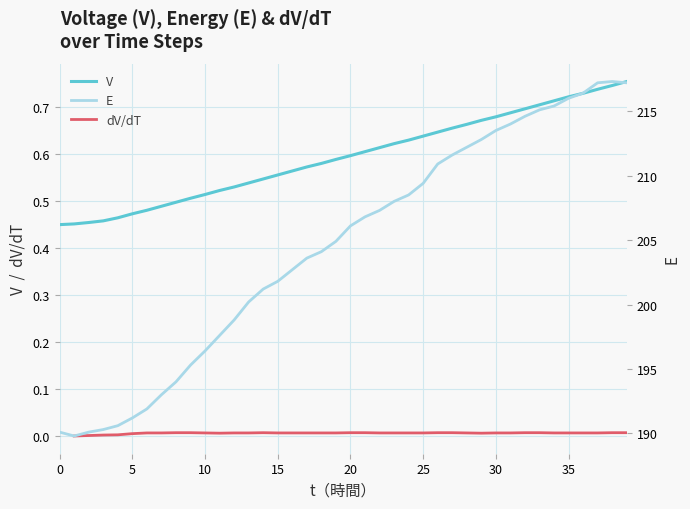

Count the number of data series in this chart.

3